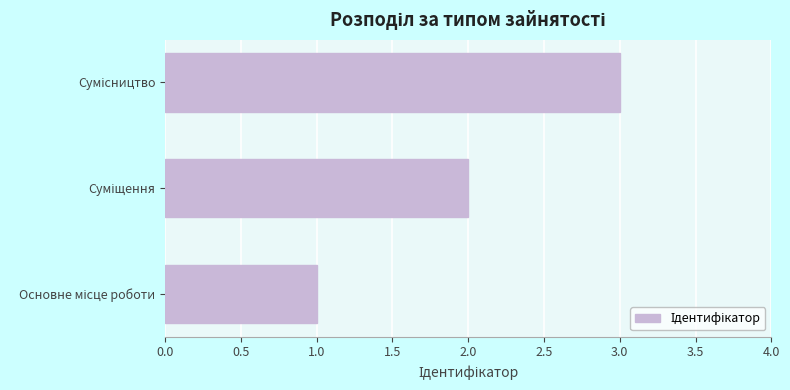

Count the number of data series in this chart.

1